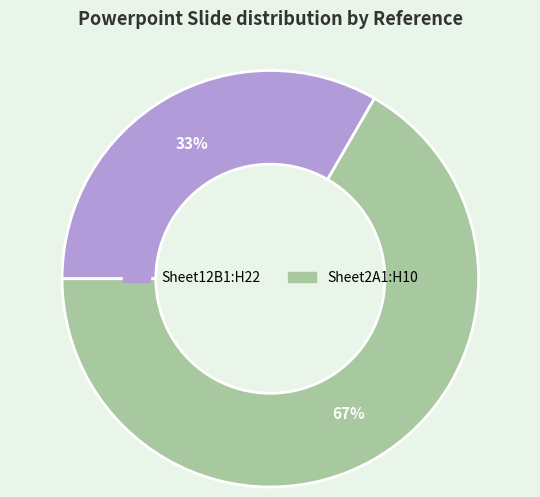

Is there a majority slice in this chart?

Yes